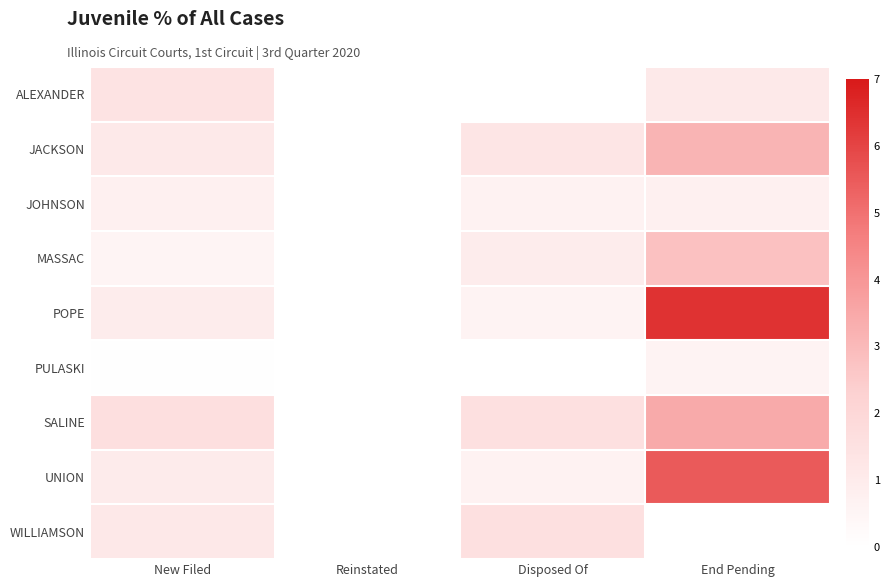

What is the spread (max minus min) of values at End Pending?

6.4